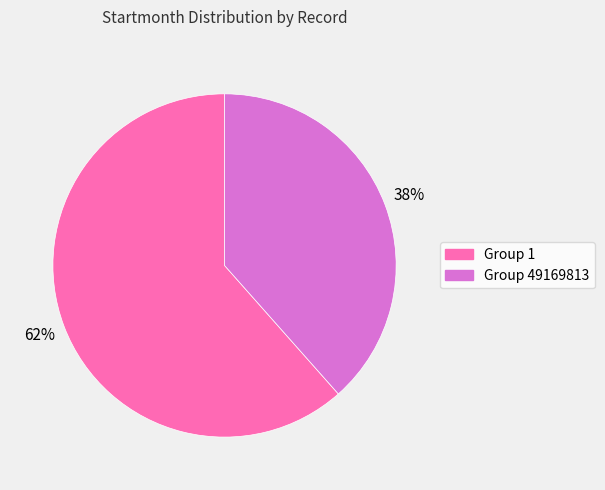

Is there any slice that represents more than half of the pie?

Yes